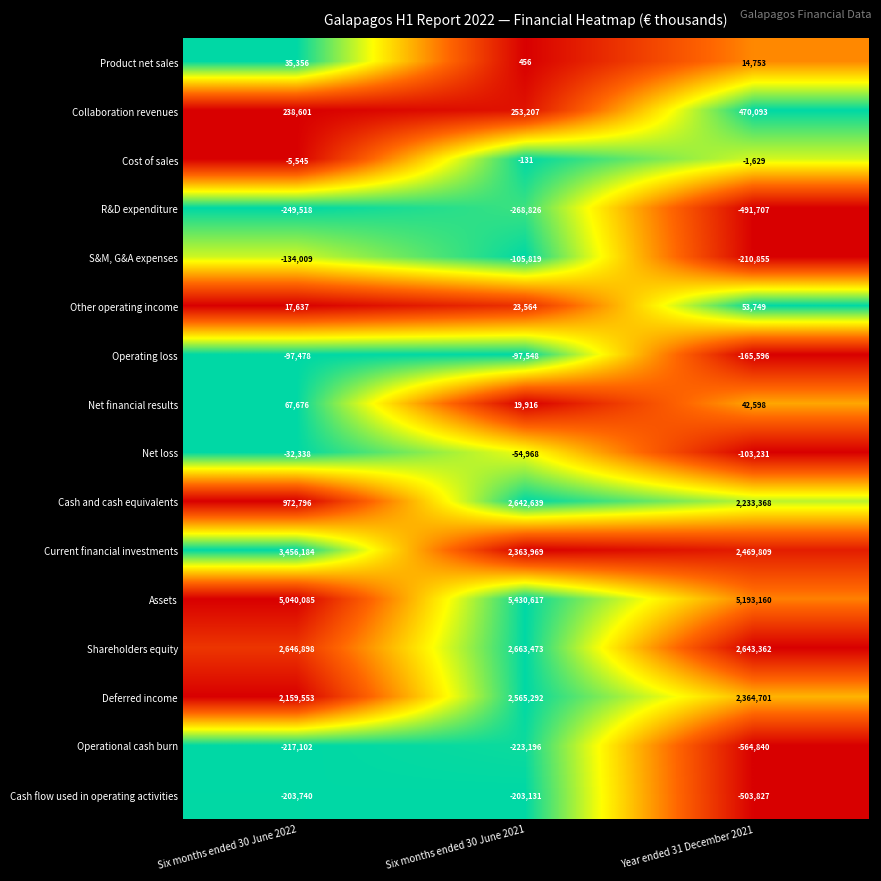

The Shareholders equity series shows 1286390 at Six months ended 30 June 2022. True or false?

False